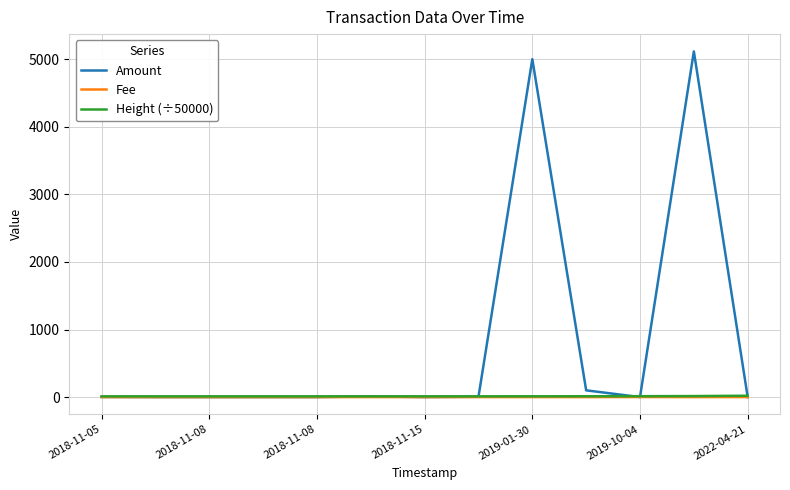

Which series has the largest total across all categories?

Amount